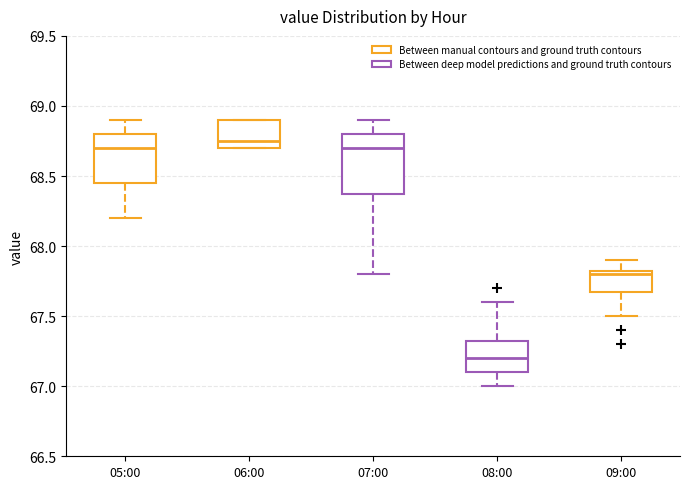

Where is the upper edge of the box for 06:00 on the y-axis? The values are not printed on the chart, so give them approximately, as read against the axis.

68.90